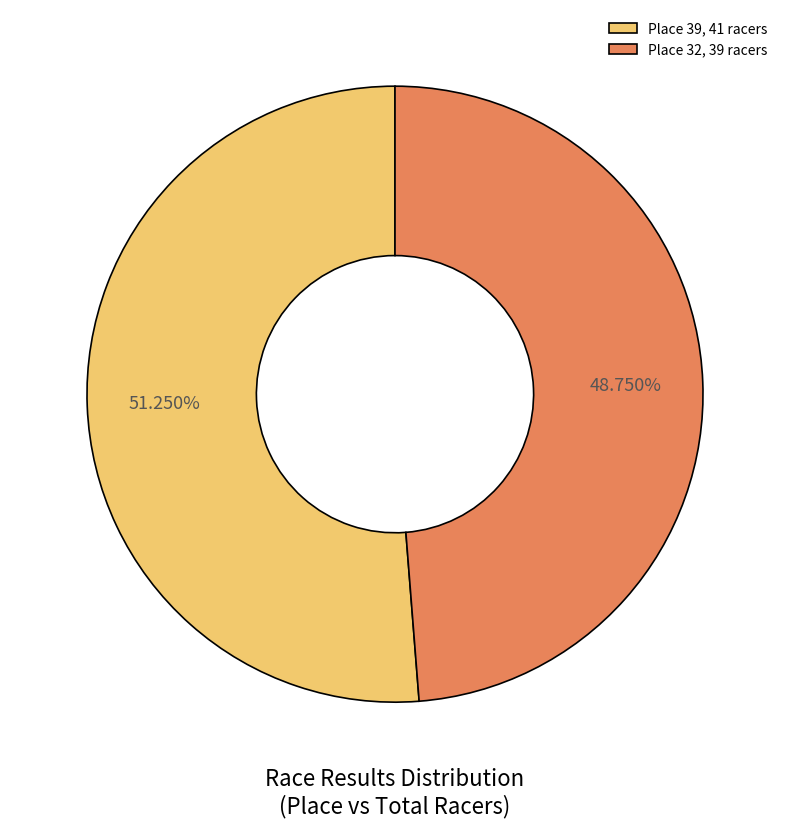

Do Place 32, 39 racers and Place 39, 41 racers together represent more than half of the pie?

Yes